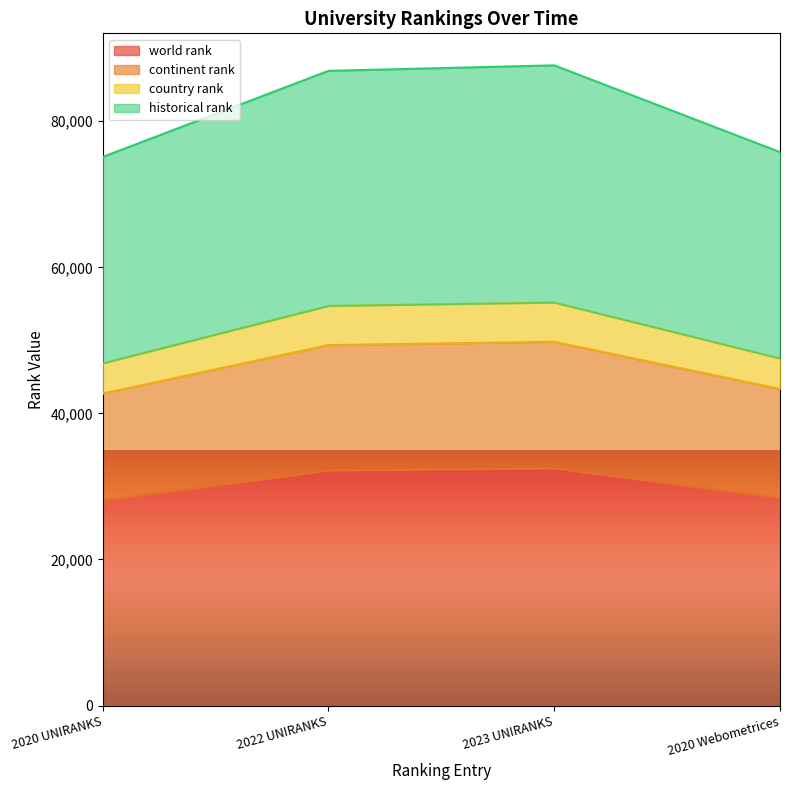

What is the total value across all series at 2020 UNIRANKS?

75117.5